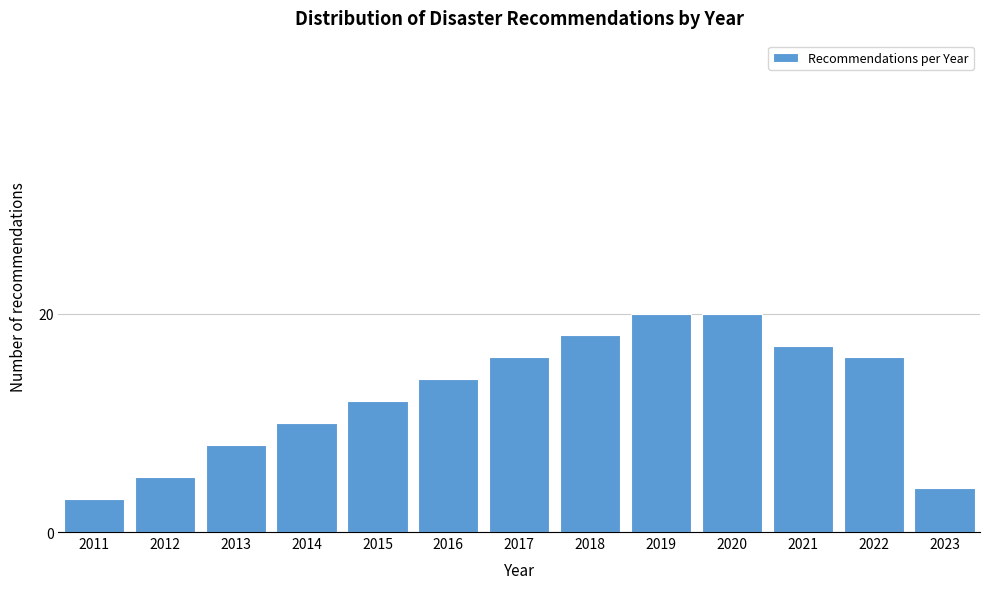

Reading left to right, what are all the values shown in this chart?

2011=3	2012=5	2013=8	2014=10	2015=12	2016=14	2017=16	2018=18	2019=20	2020=20	2021=17	2022=16	2023=4